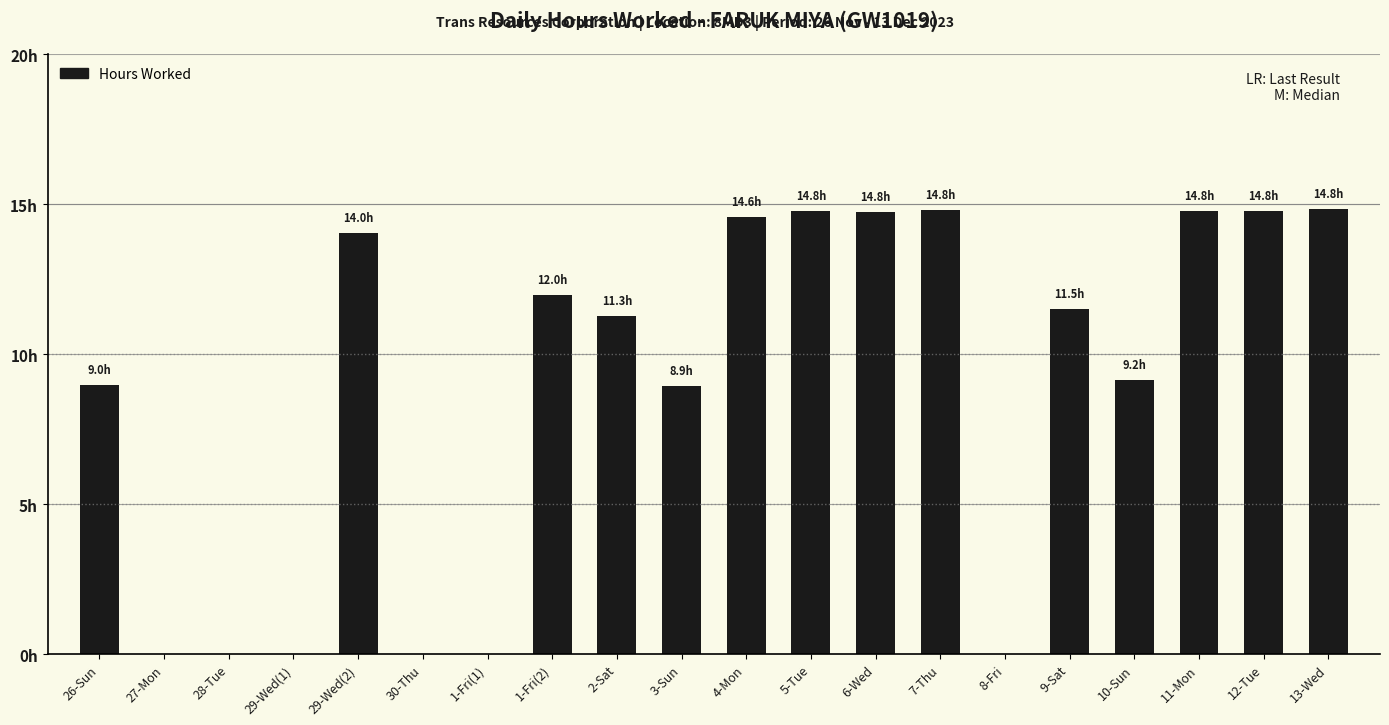

What is the label of the 2nd bar from the right?

12-Tue